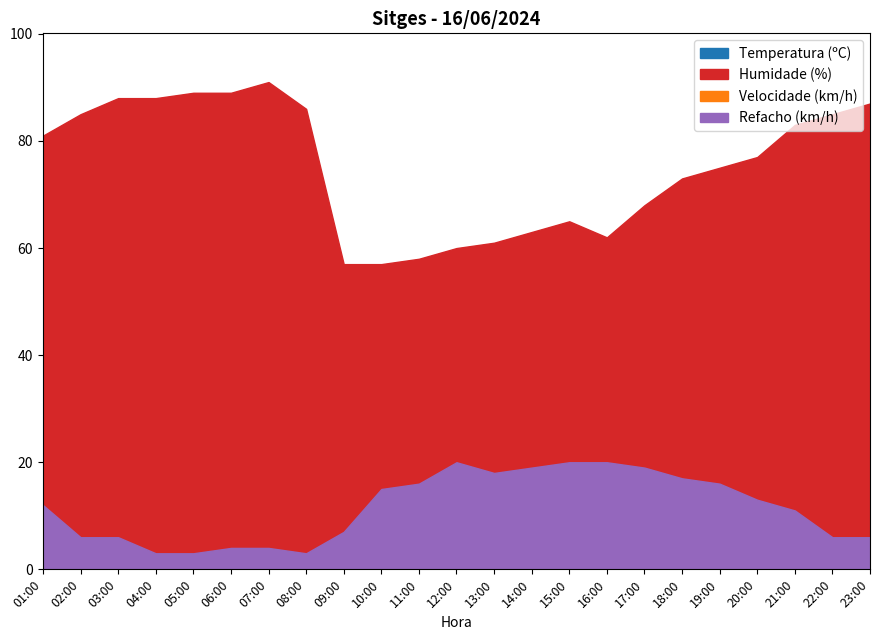

Rank the categories by Humidade value from highest to lowest.

07:00, 05:00, 06:00, 03:00, 04:00, 23:00, 08:00, 02:00, 22:00, 21:00, 01:00, 20:00, 19:00, 18:00, 17:00, 15:00, 14:00, 16:00, 13:00, 12:00, 11:00, 09:00, 10:00